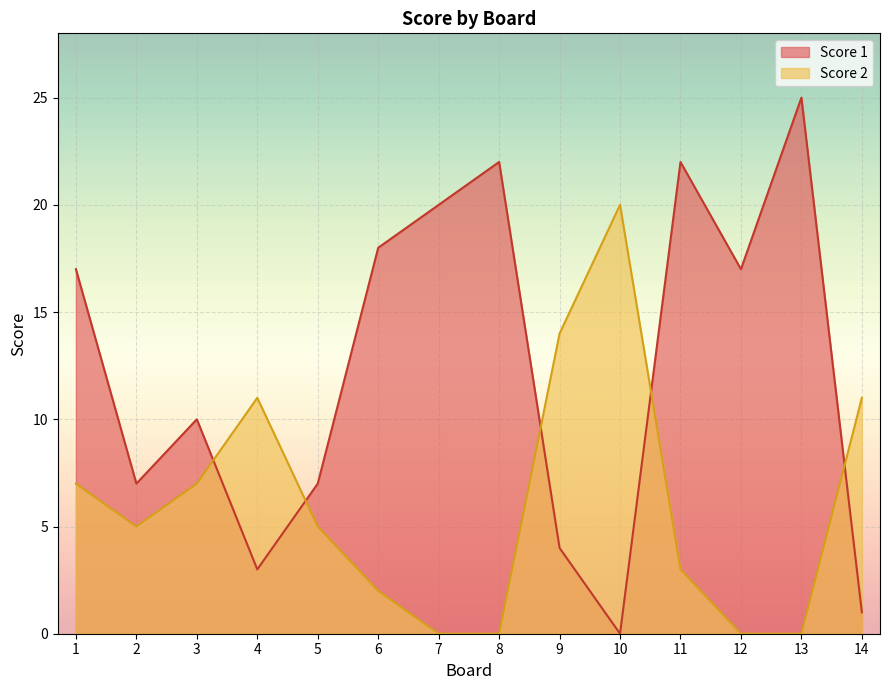

How many interior local valleys does the Score 2 series have?

1